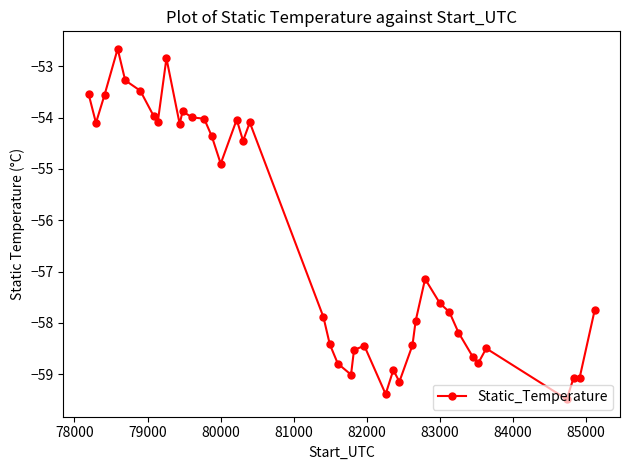

What is the greatest value displayed?

-52.7